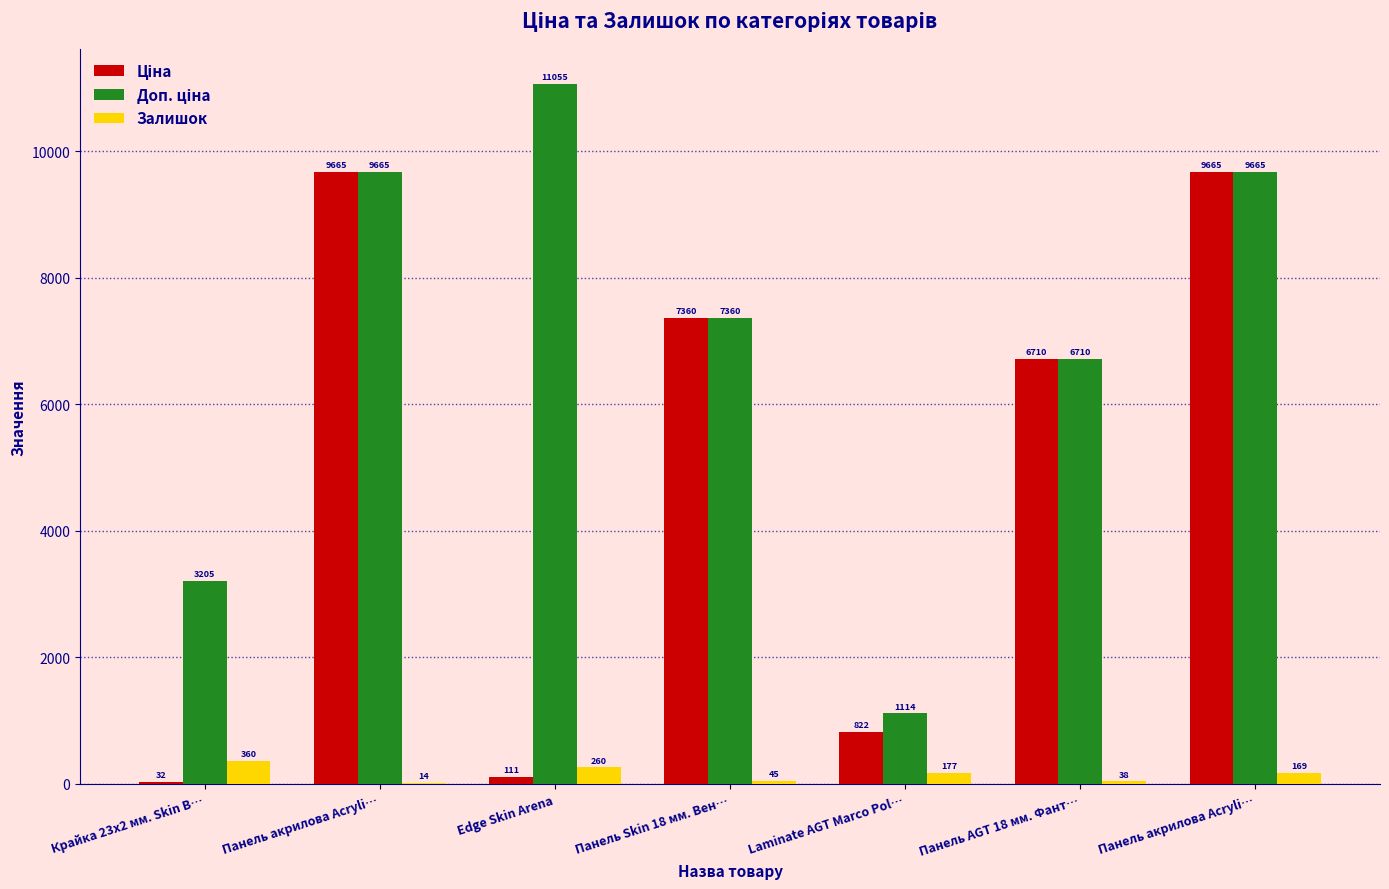

What is the maximum value shown in the chart?

11055.0